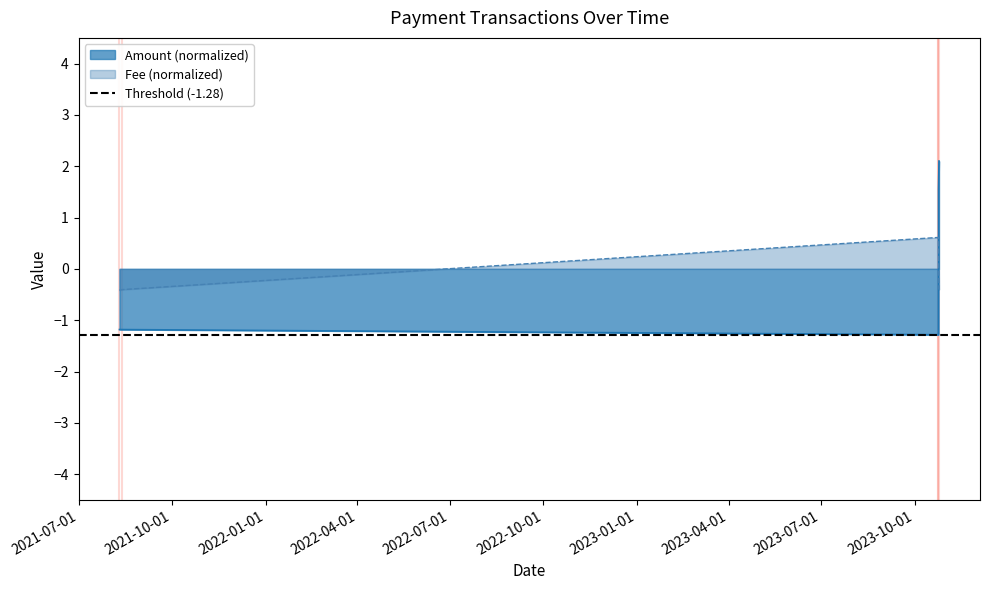

The value of Fee at 2021-08-12 is -0.4. True or false?

True